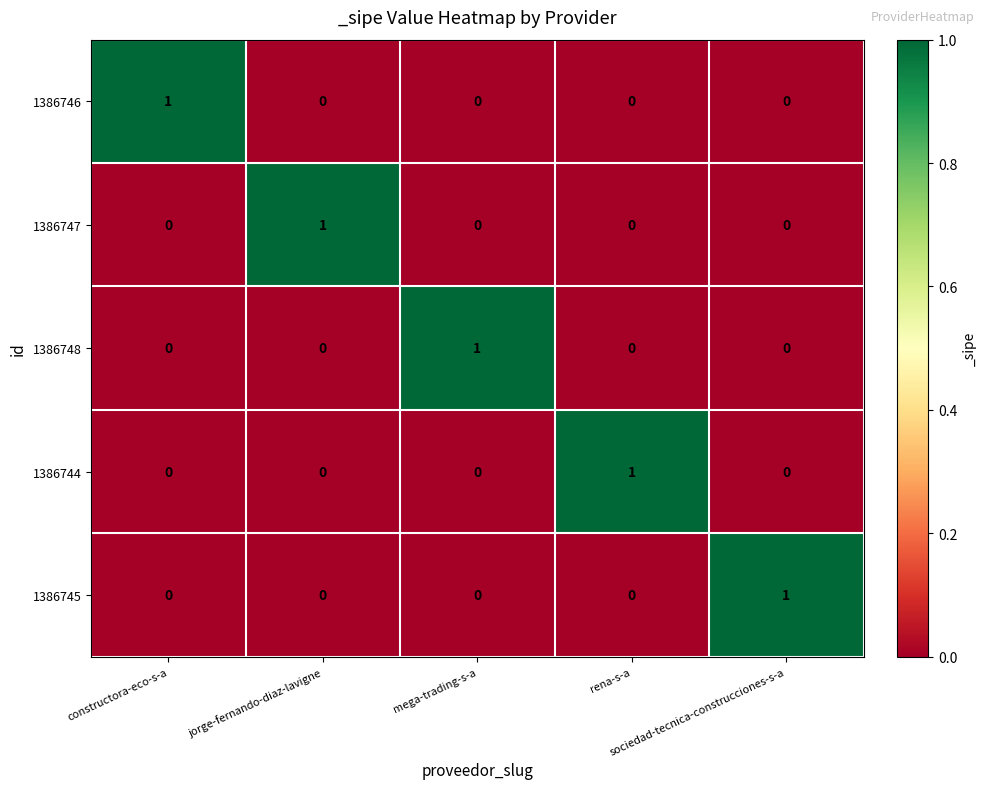

Count the 1386748 values in the range 0 to 1.

5